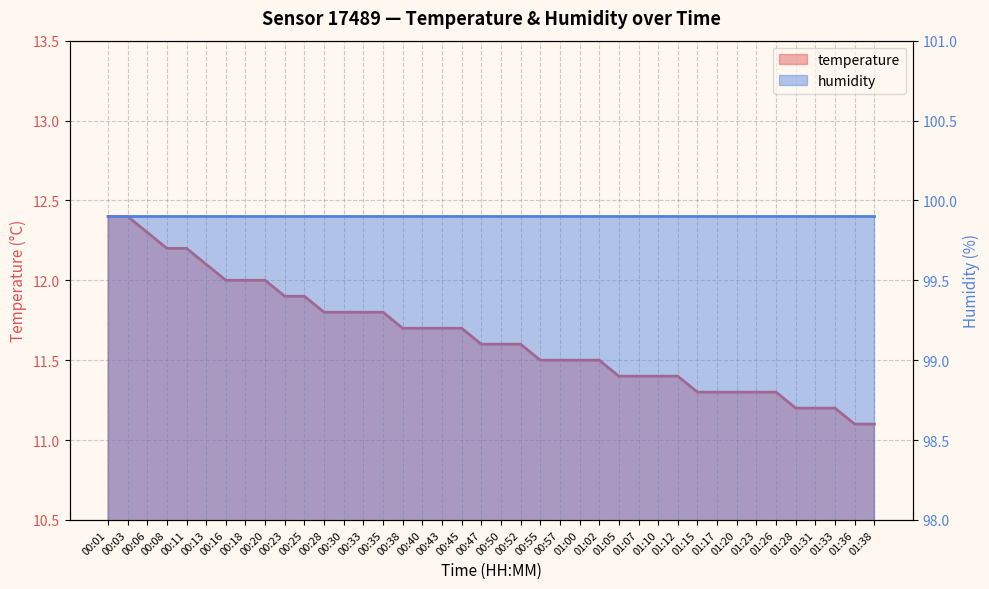

Reading left to right, extract all data points from this chart.

00:01=12.4	00:03=12.4	00:06=12.3	00:08=12.2	00:11=12.2	00:13=12.1	00:16=12.0	00:18=12.0	00:20=12.0	00:23=11.9	00:25=11.9	00:28=11.8	00:30=11.8	00:33=11.8	00:35=11.8	00:38=11.7	00:40=11.7	00:43=11.7	00:45=11.7	00:47=11.6	00:50=11.6	00:52=11.6	00:55=11.5	00:57=11.5	01:00=11.5	01:02=11.5	01:05=11.4	01:07=11.4	01:10=11.4	01:12=11.4	01:15=11.3	01:17=11.3	01:20=11.3	01:23=11.3	01:26=11.3	01:28=11.2	01:31=11.2	01:33=11.2	01:36=11.1	01:38=11.1